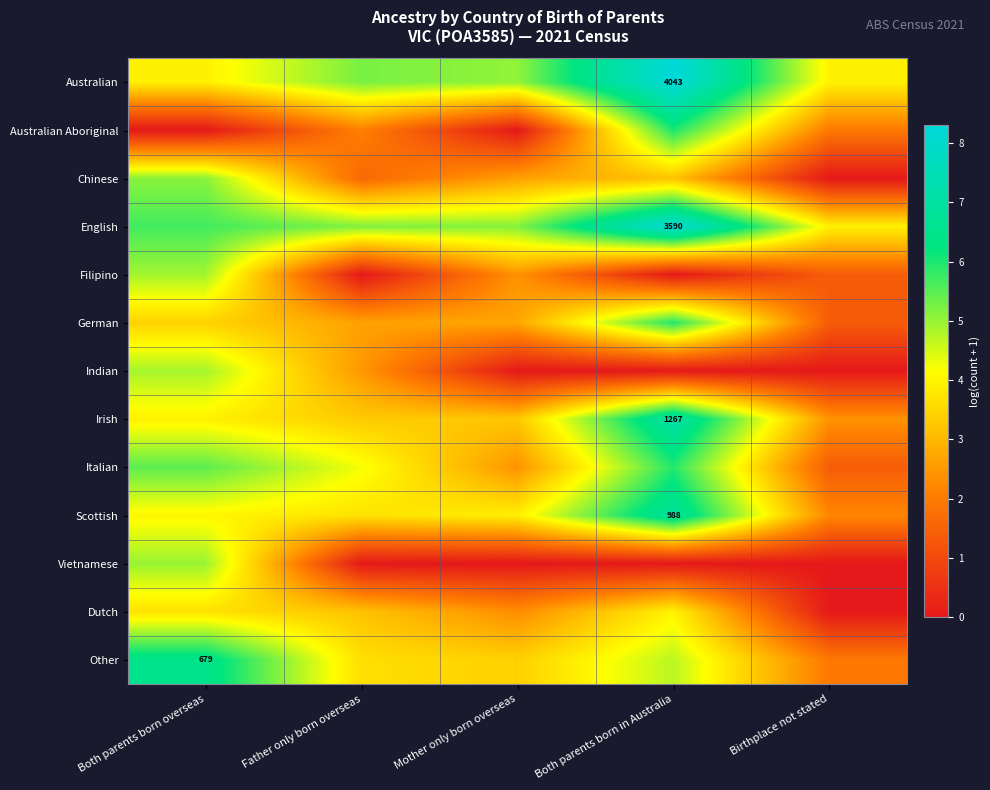

At how many categories does at least one series exceed 2?

5